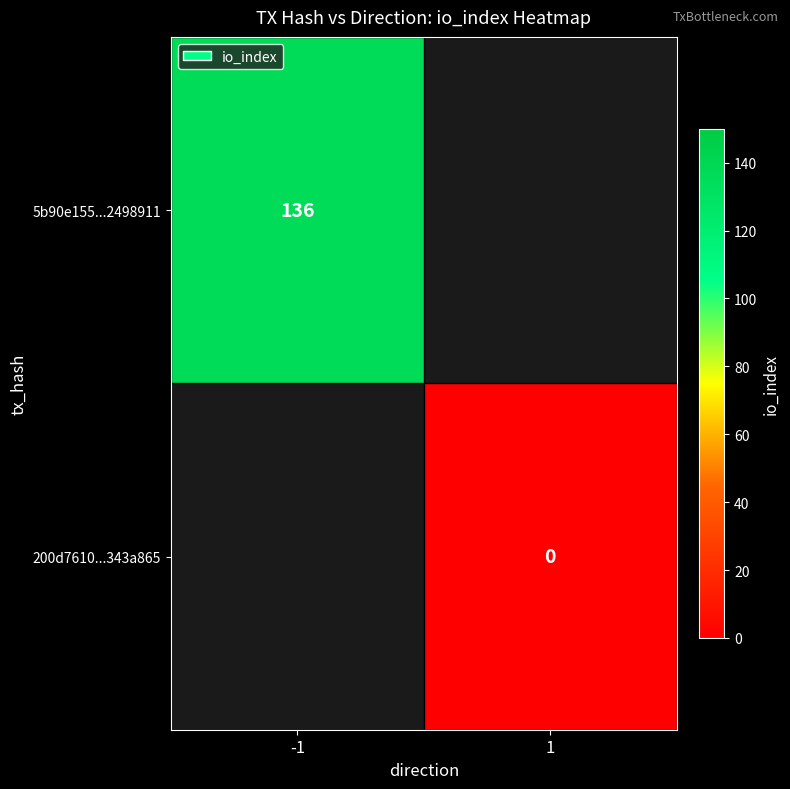

True or false: 5b90e155...2498911 has a value of 136 at -1.

True